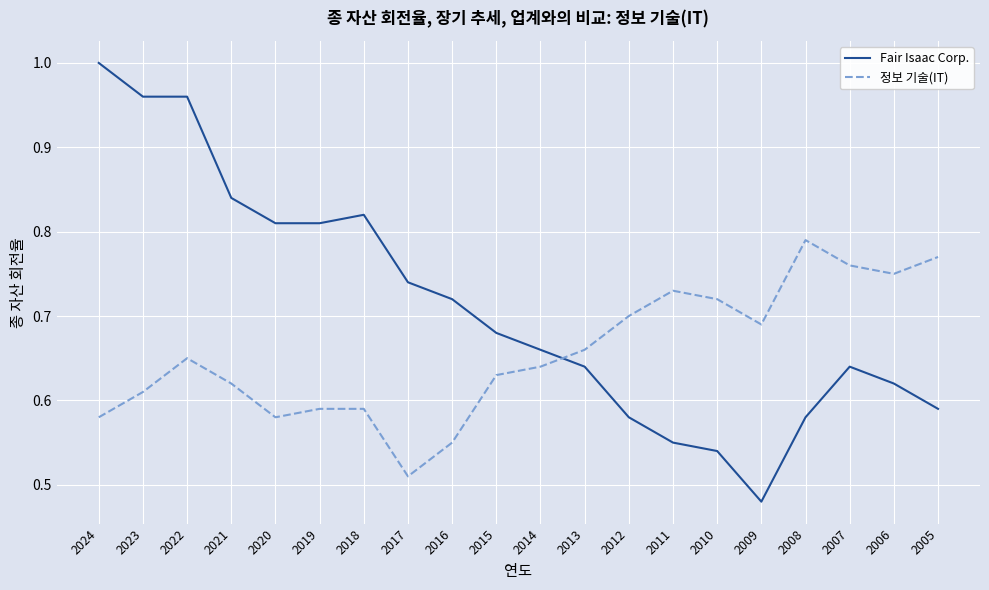

Rank the series by their average value, from highest to lowest.

Fair Isaac Corp., 정보 기술(IT)